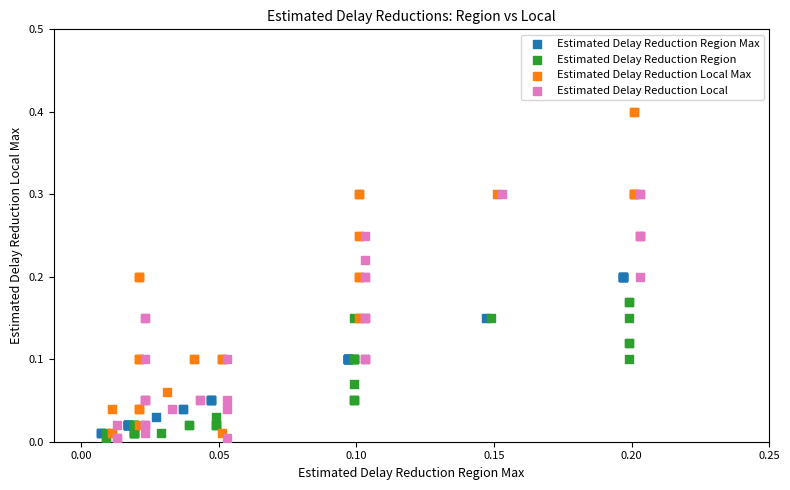

Which series has the largest Y range (max minus min)?

Estimated Delay Reduction Local Max